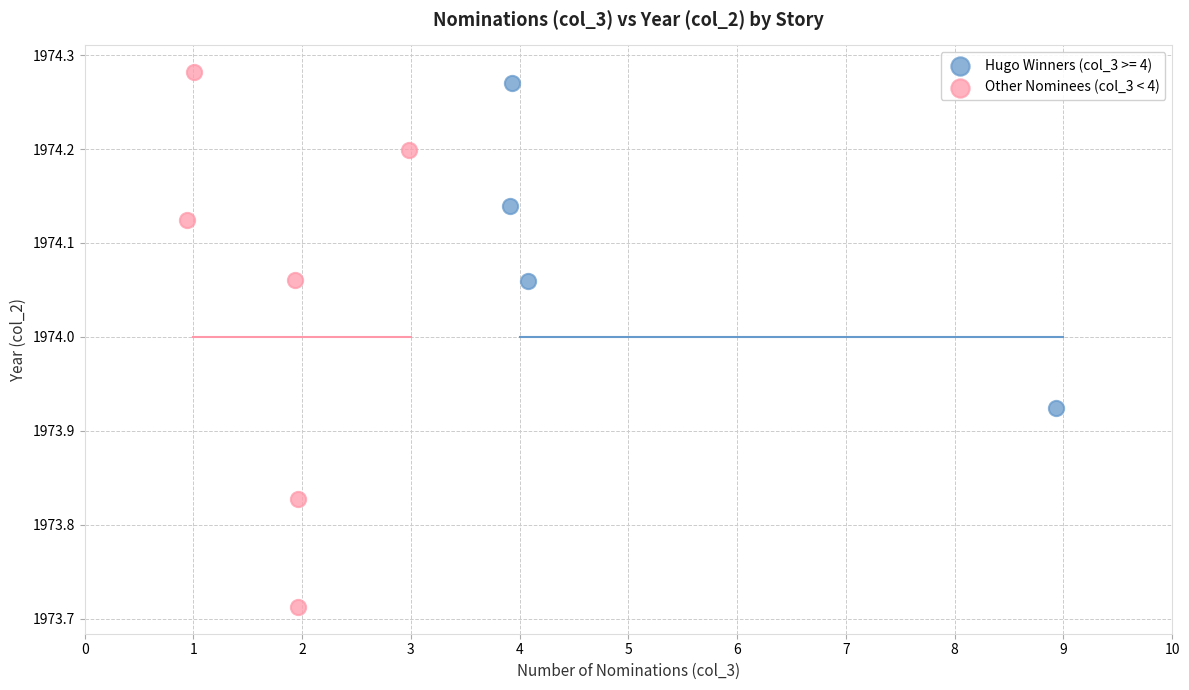

Which series reaches the minimum Y coordinate?

Other Nominees (col_3 < 4)